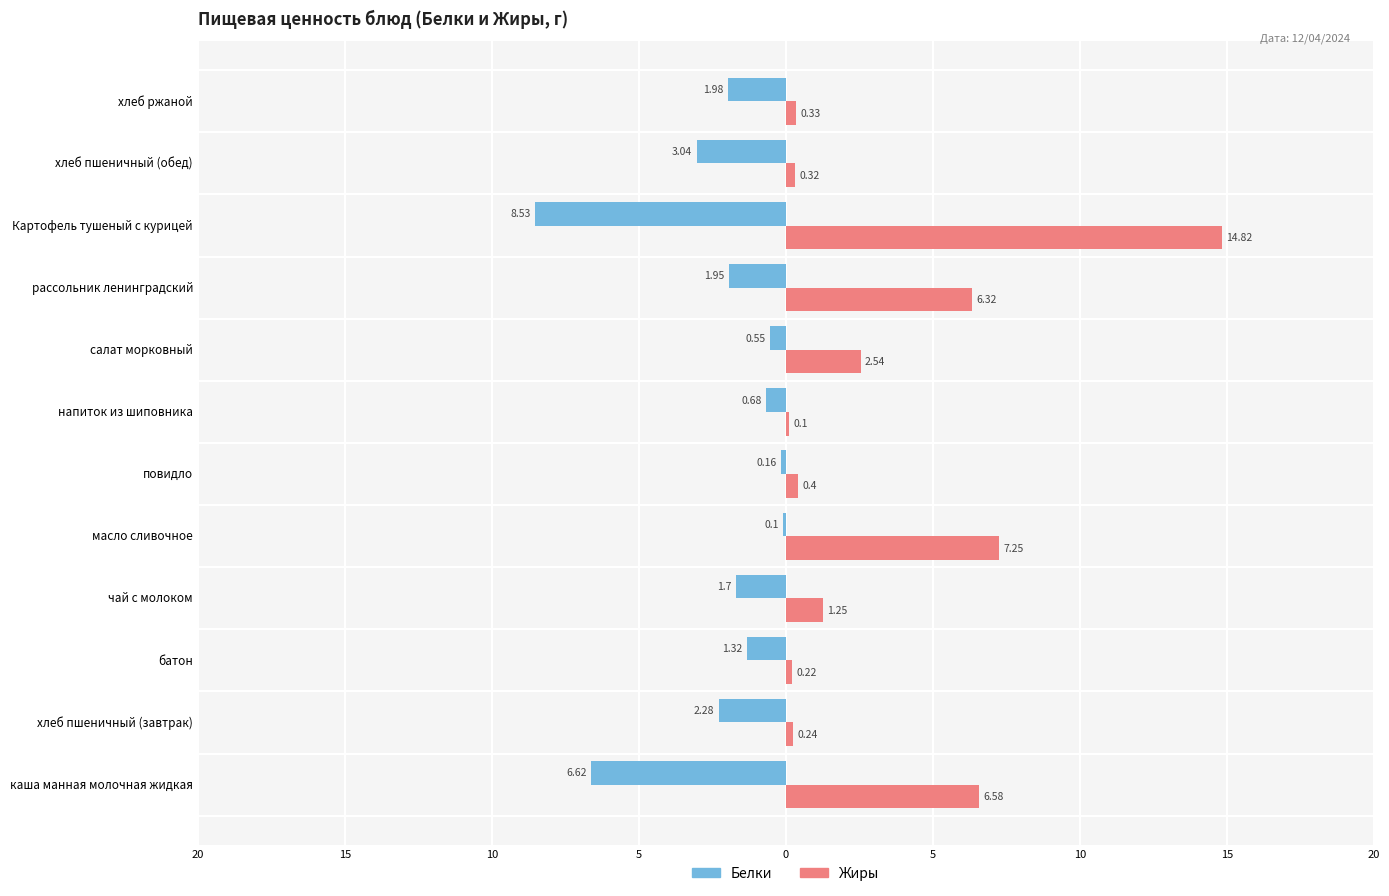

What is the value of the Белки bar at the 4th from the left?

-1.7